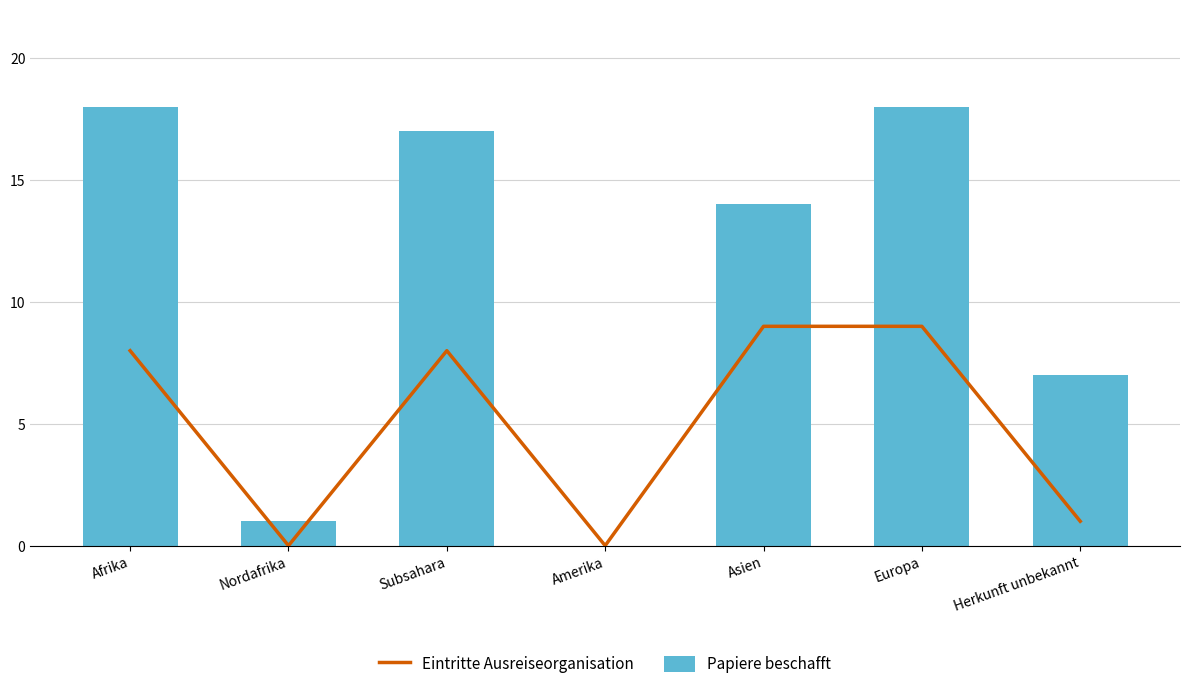

What is the label of the 4th bar from the left?

Amerika